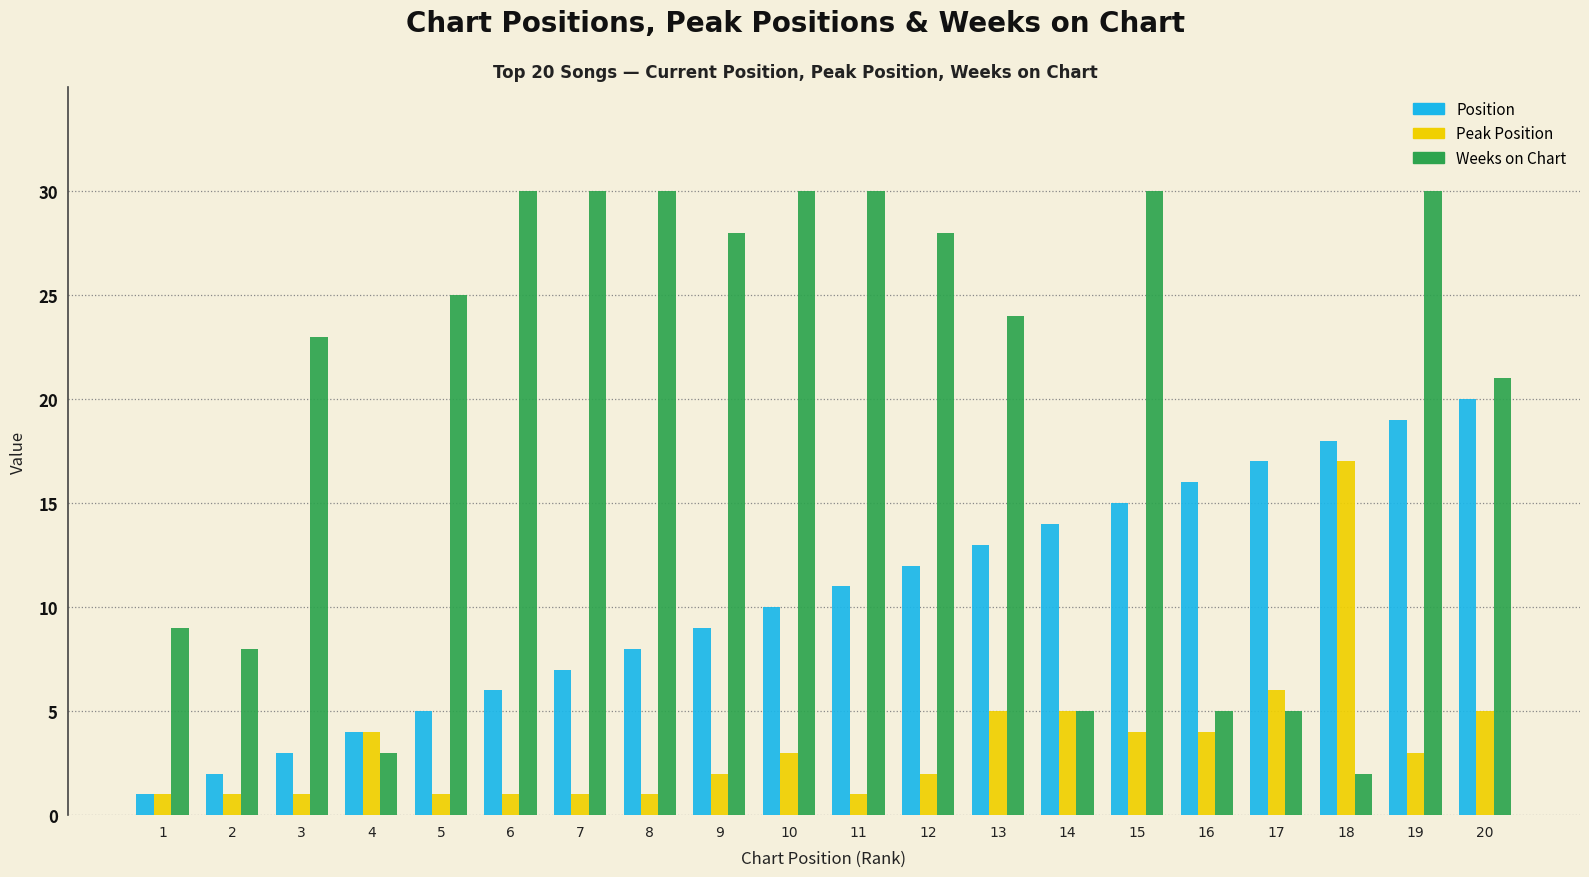

Rank the series at 19 from highest to lowest value.

Weeks on Chart, Position, Peak Position